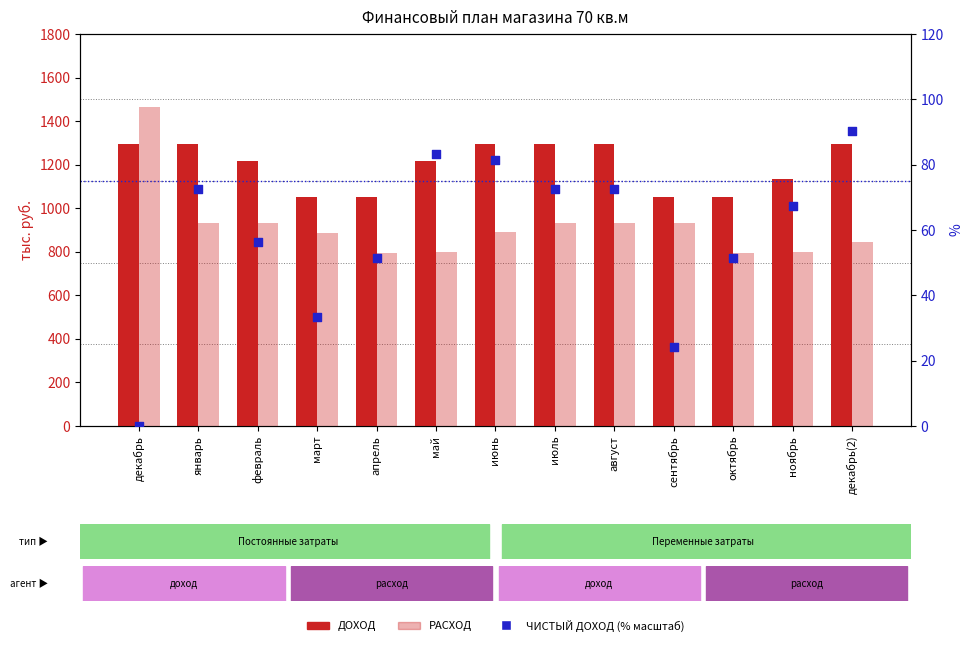

Which series contains the lowest Y value?

ЧИСТЫЙ ДОХОД (% от 500 т.р.)